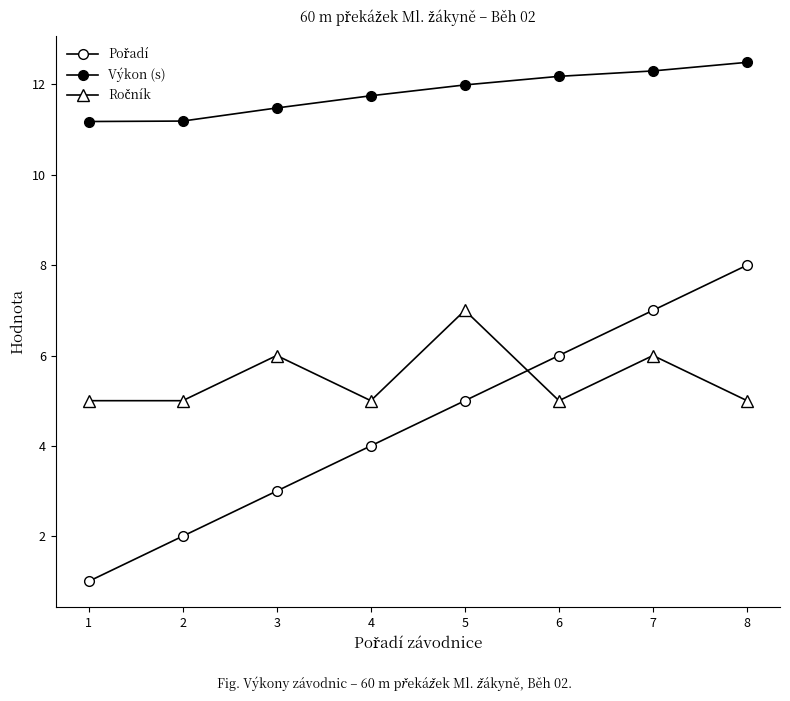

Which series changed the most between 2 and 3?

Pořadí